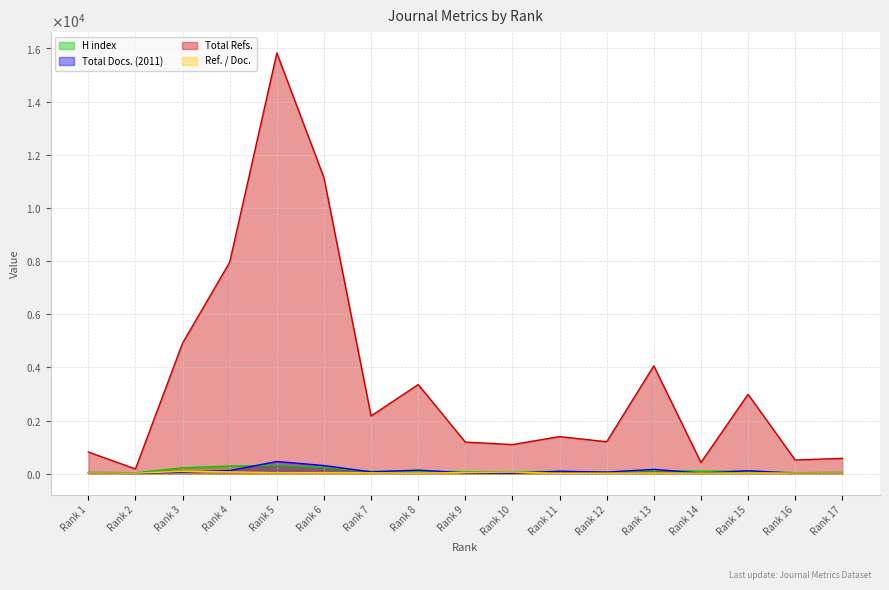

How many lines are shown in the chart?

4